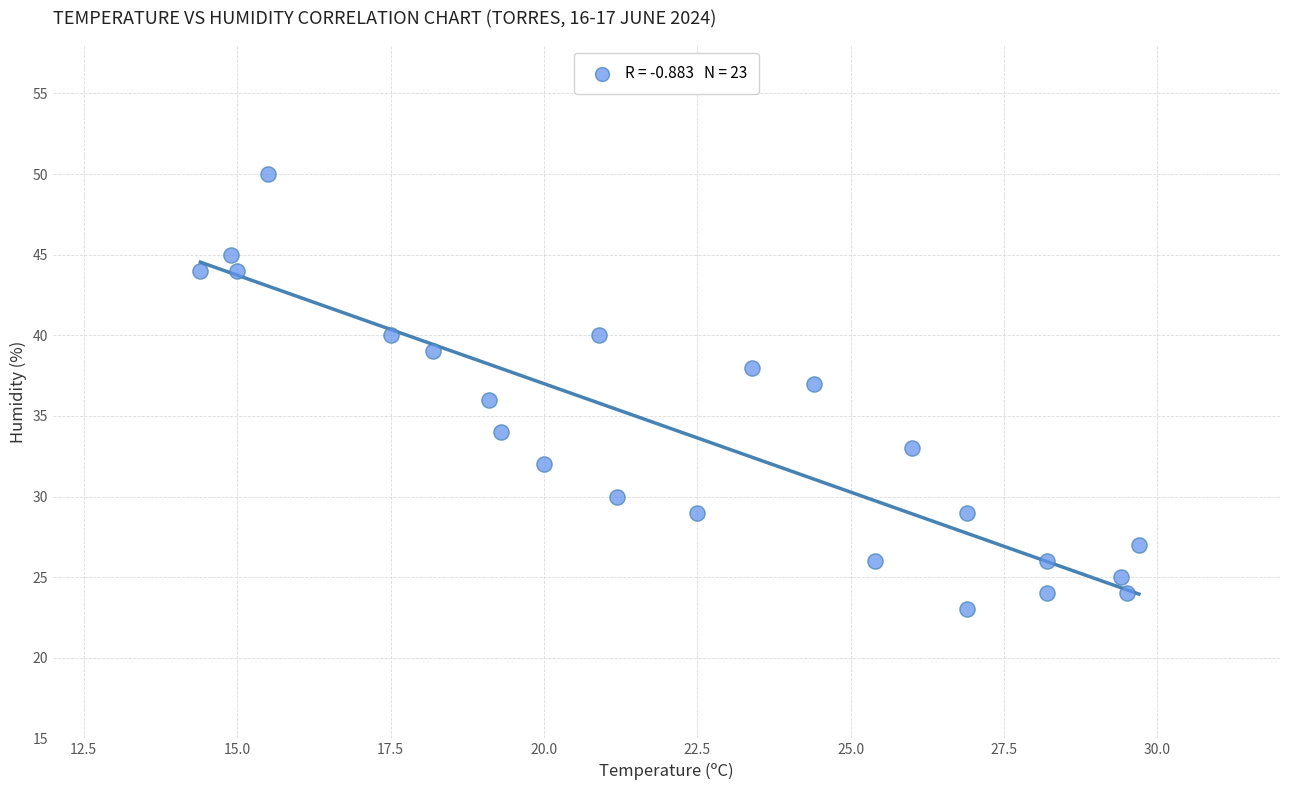

What is the range of Y values (max minus min)?

27